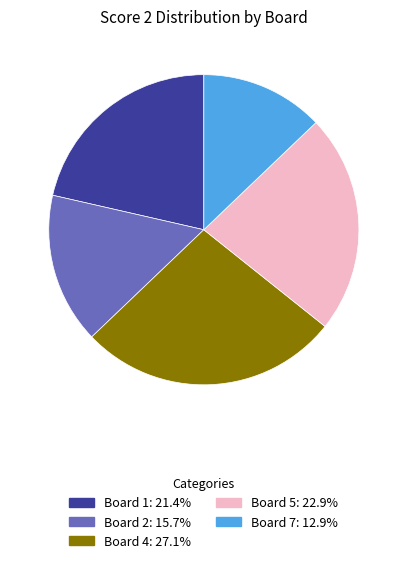

Approximately how many times larger is the value at Board 7: 12.9% compared to Board 5: 22.9%?

0.6